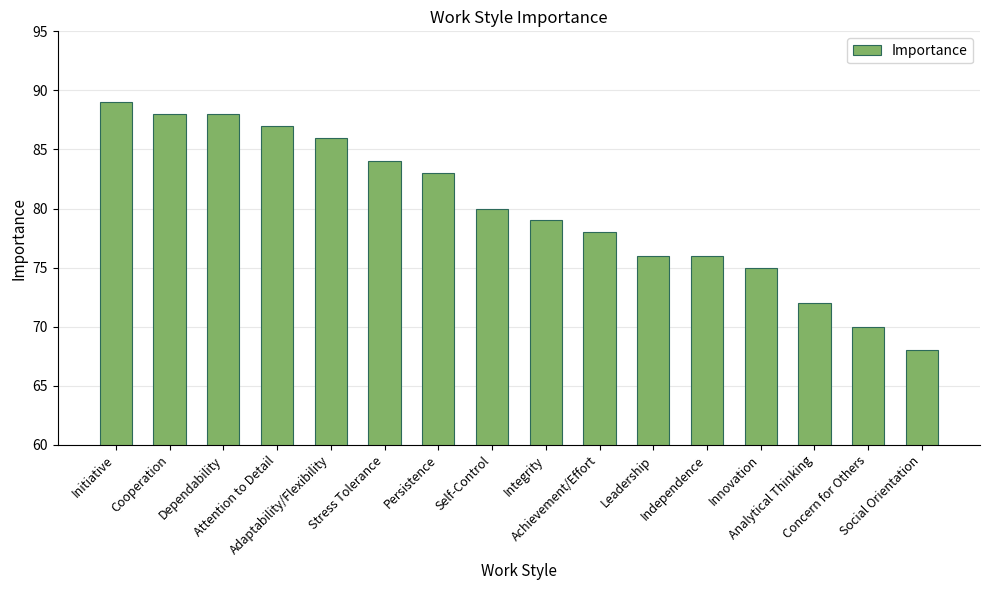

What is the sum of all values?

1279